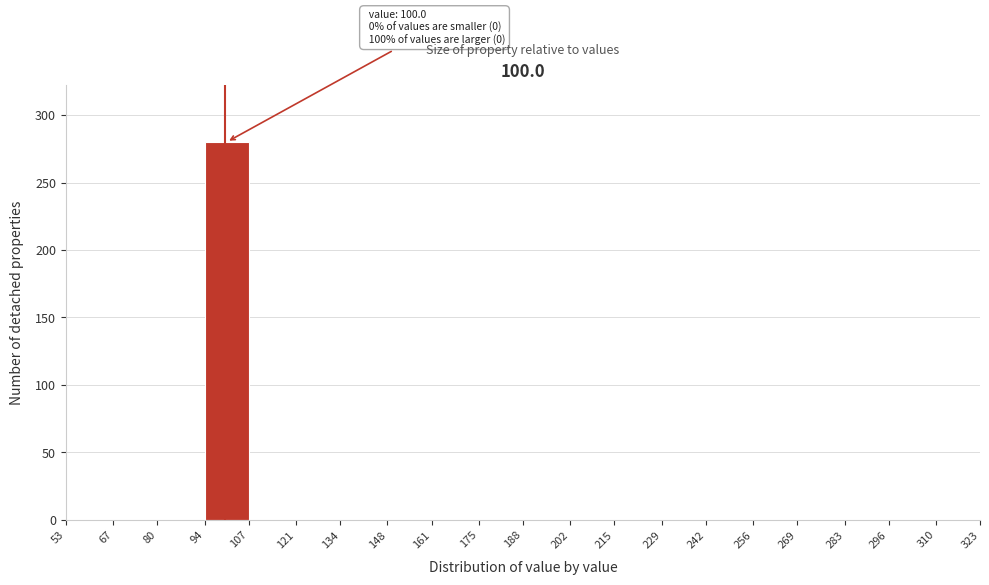

Which range on the x-axis has the tallest bar?

94 to 107